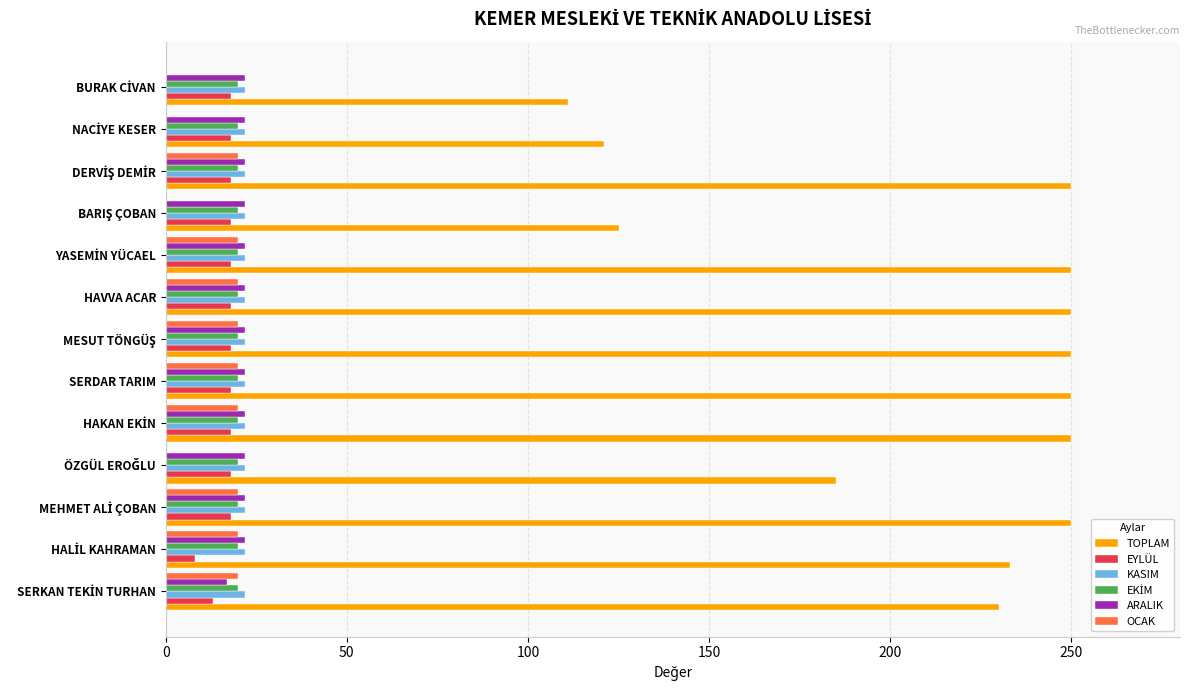

Which series has the largest total across all categories?

TOPLAM